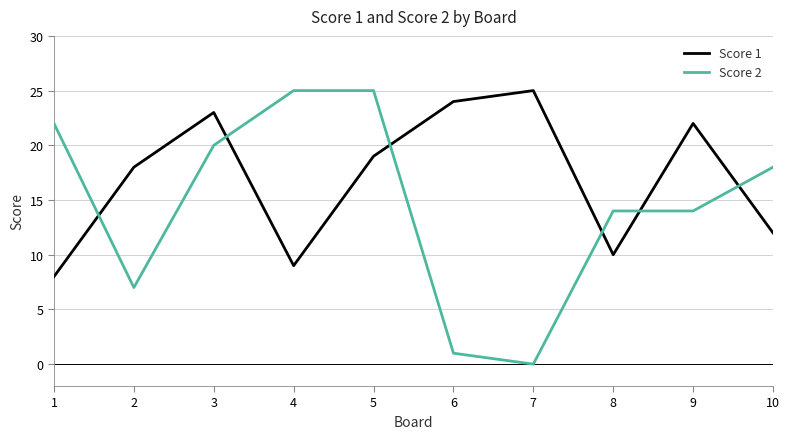

At which label does Score 2 first exceed 18?

1